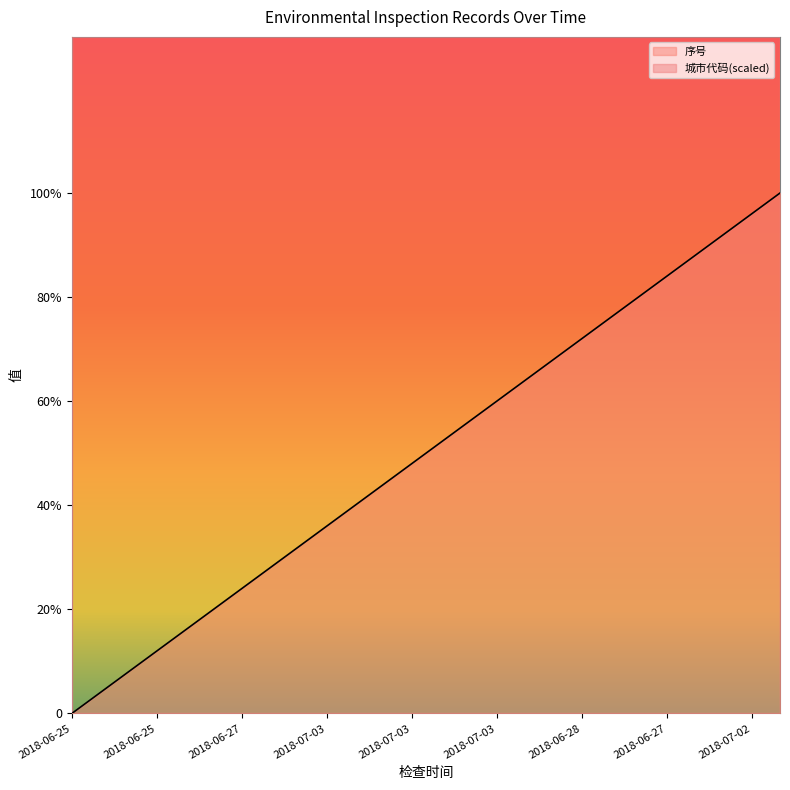

What is the change in value from 2018-06-27 to 2018-07-02?

+72.0